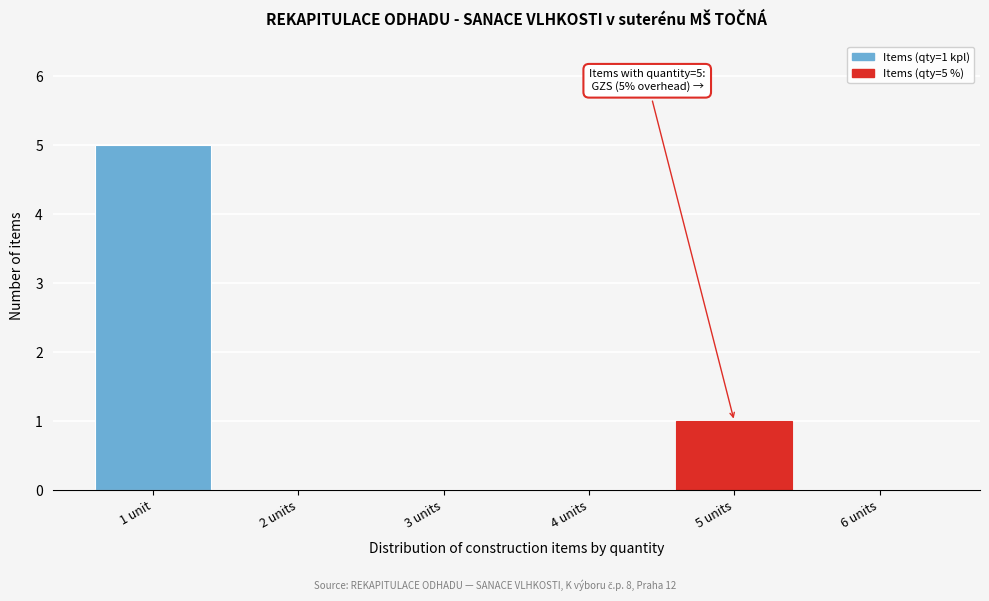

Reading left to right, extract all data points from this chart.

1 unit=5	2 units=0	3 units=0	4 units=0	5 units=1	6 units=0